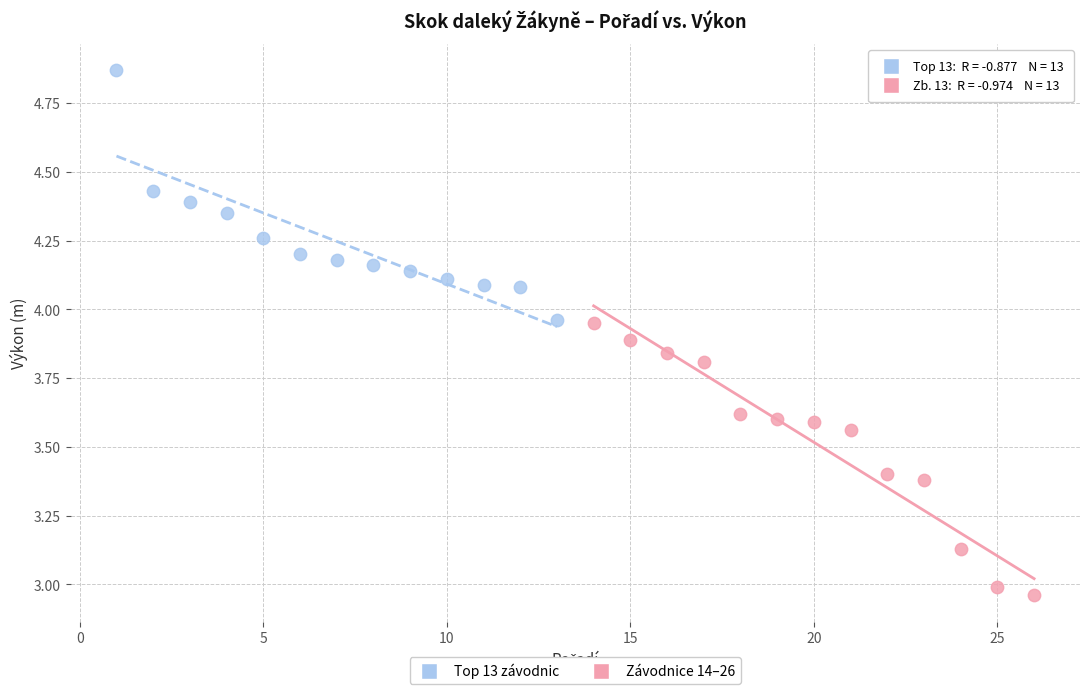

What are all the series names shown in the legend?

Top 13 závodnic, Závodnice 14–26